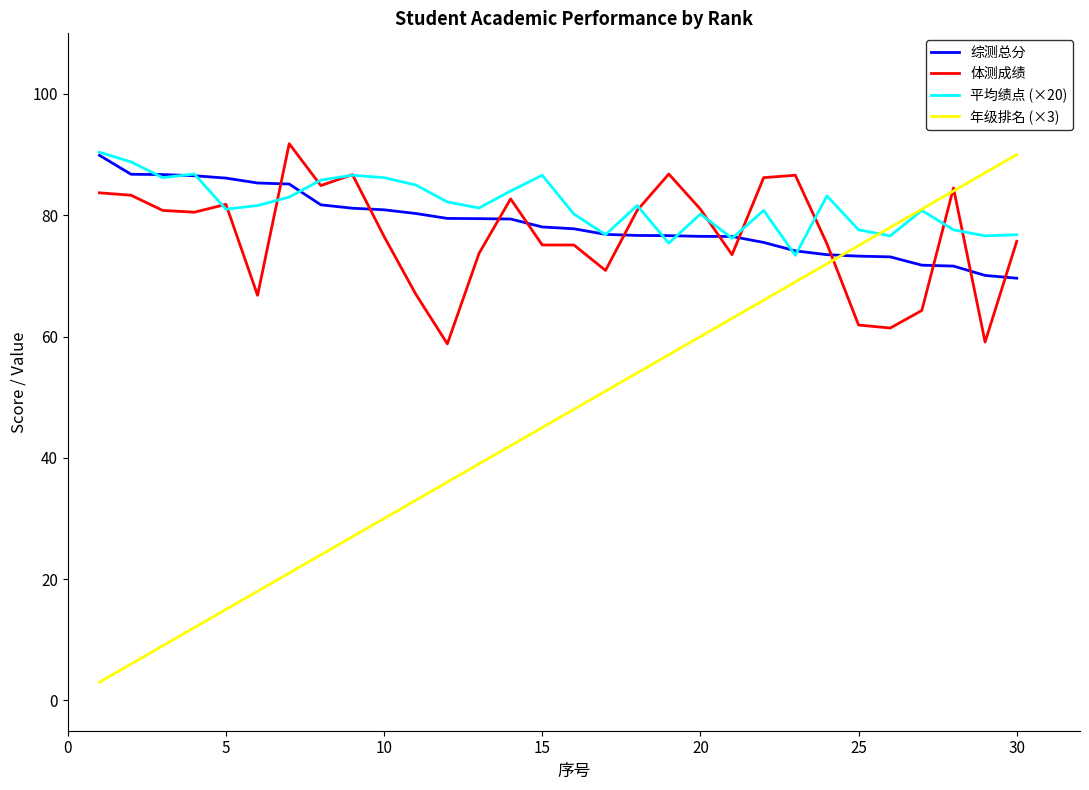

Which series has the widest spread of values?

年级排名 (×3)